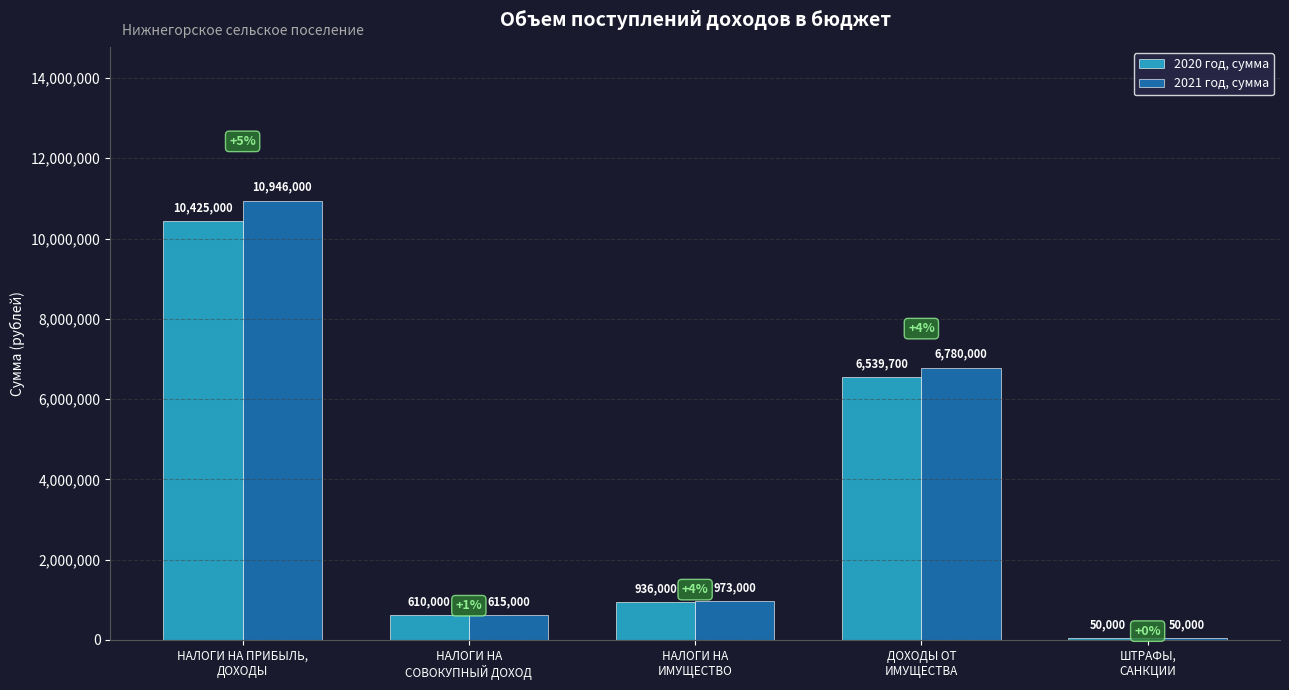

What is the sum of the 2021 год, сумма values at НАЛОГИ НА ПРИБЫЛЬ,
ДОХОДЫ and НАЛОГИ НА
ИМУЩЕСТВО?

11919000